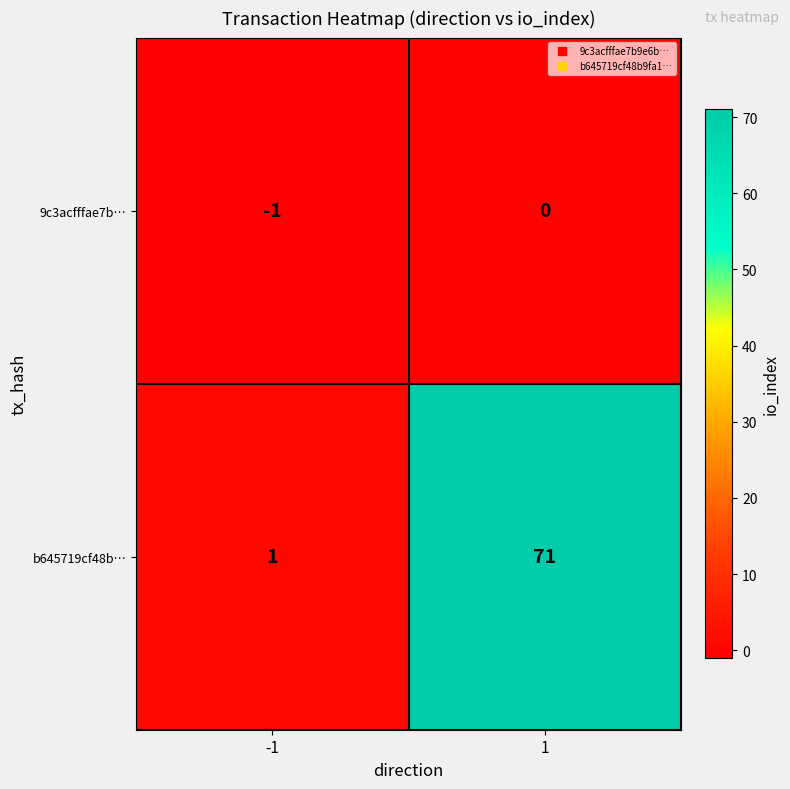

How many data points in b645719cf48b… are less than 71?

1